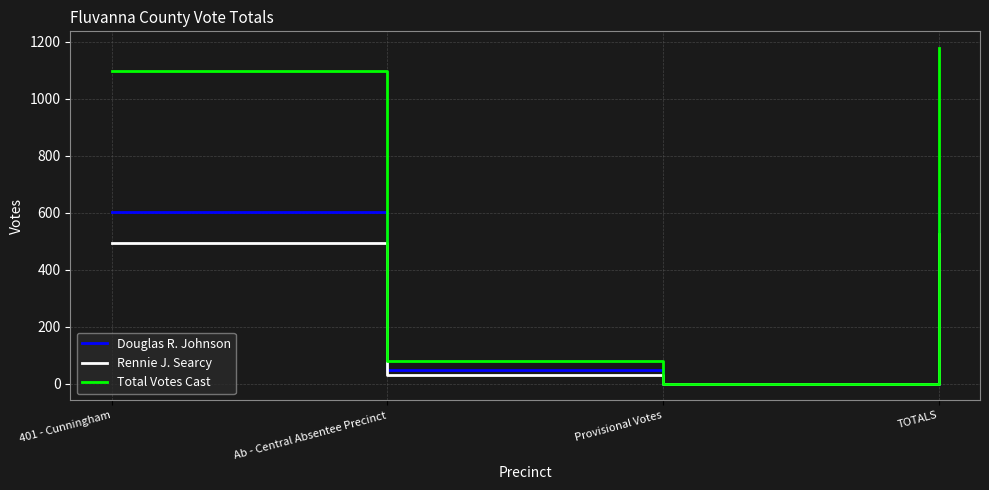

Rank the series by their maximum value, from highest to lowest.

Total Votes Cast, Douglas R. Johnson, Rennie J. Searcy